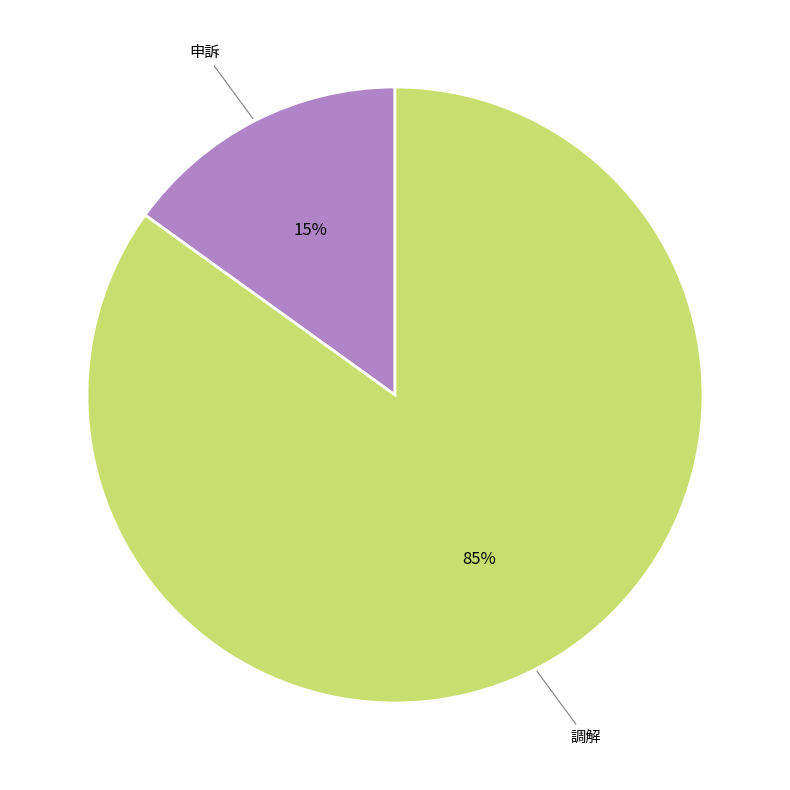

Is there a majority slice in this chart?

Yes